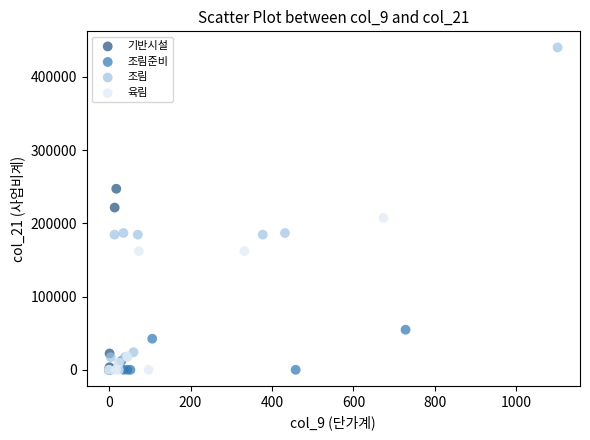

Which series has the largest Y range (max minus min)?

조림